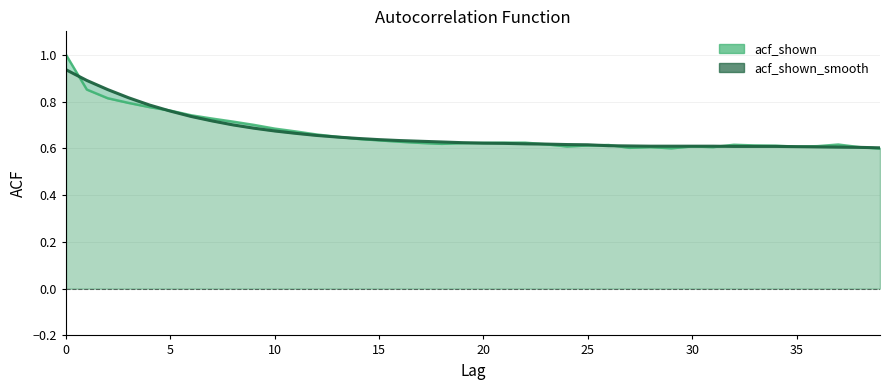

The value of acf_shown_smooth at 15 is 1.2. True or false?

False